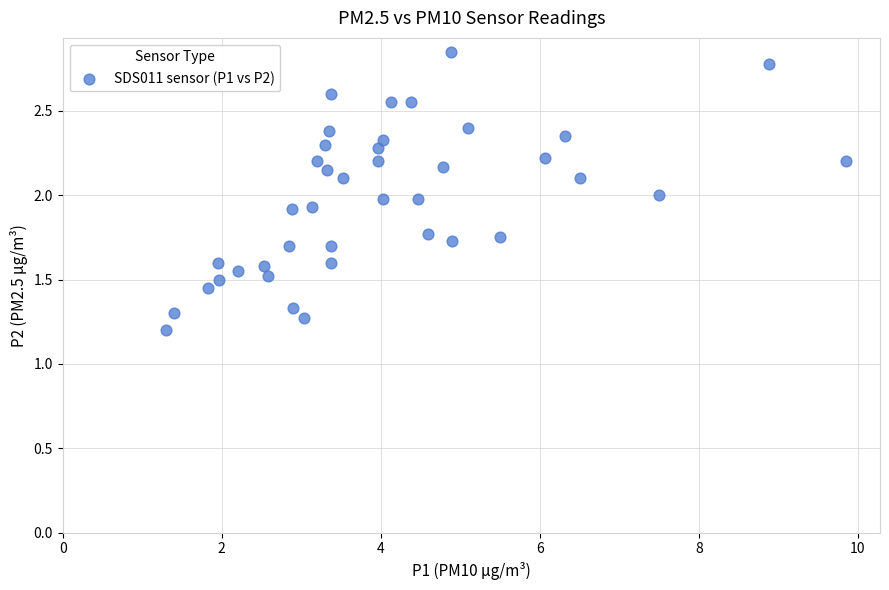

What is the range of X values (max minus min)?

8.5